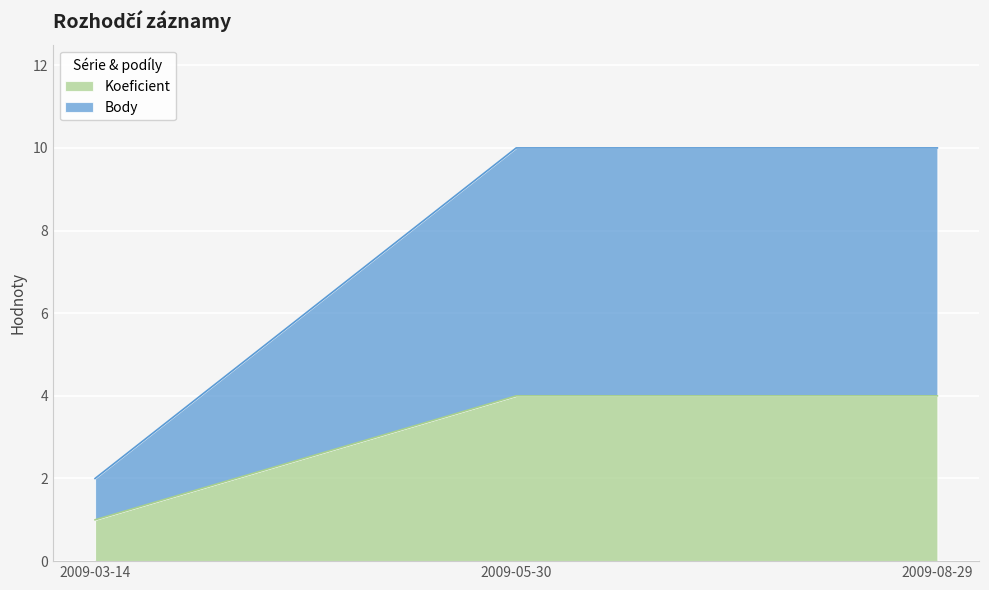

Reading left to right, what are the values for Koeficient?

2009-03-14=1	2009-05-30=4	2009-08-29=4